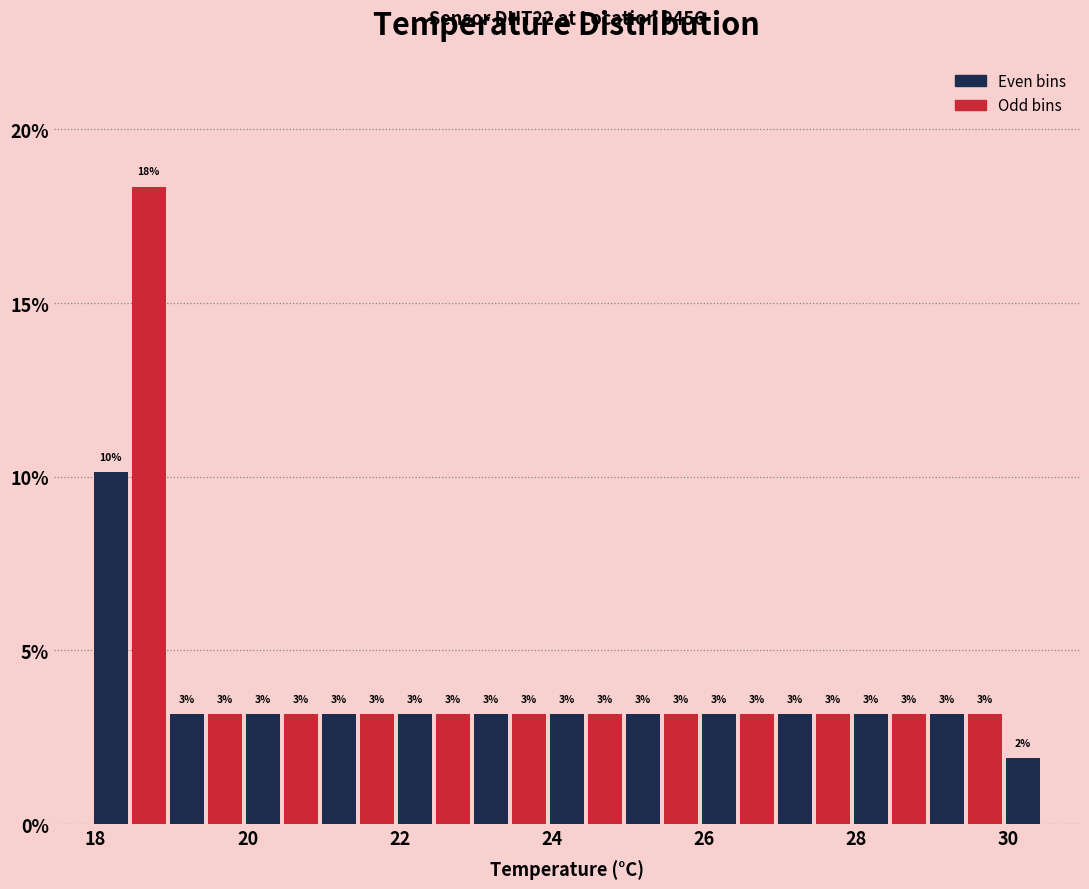

Read against the x-axis, roughly where is the centre of the tallest bar?

18.8